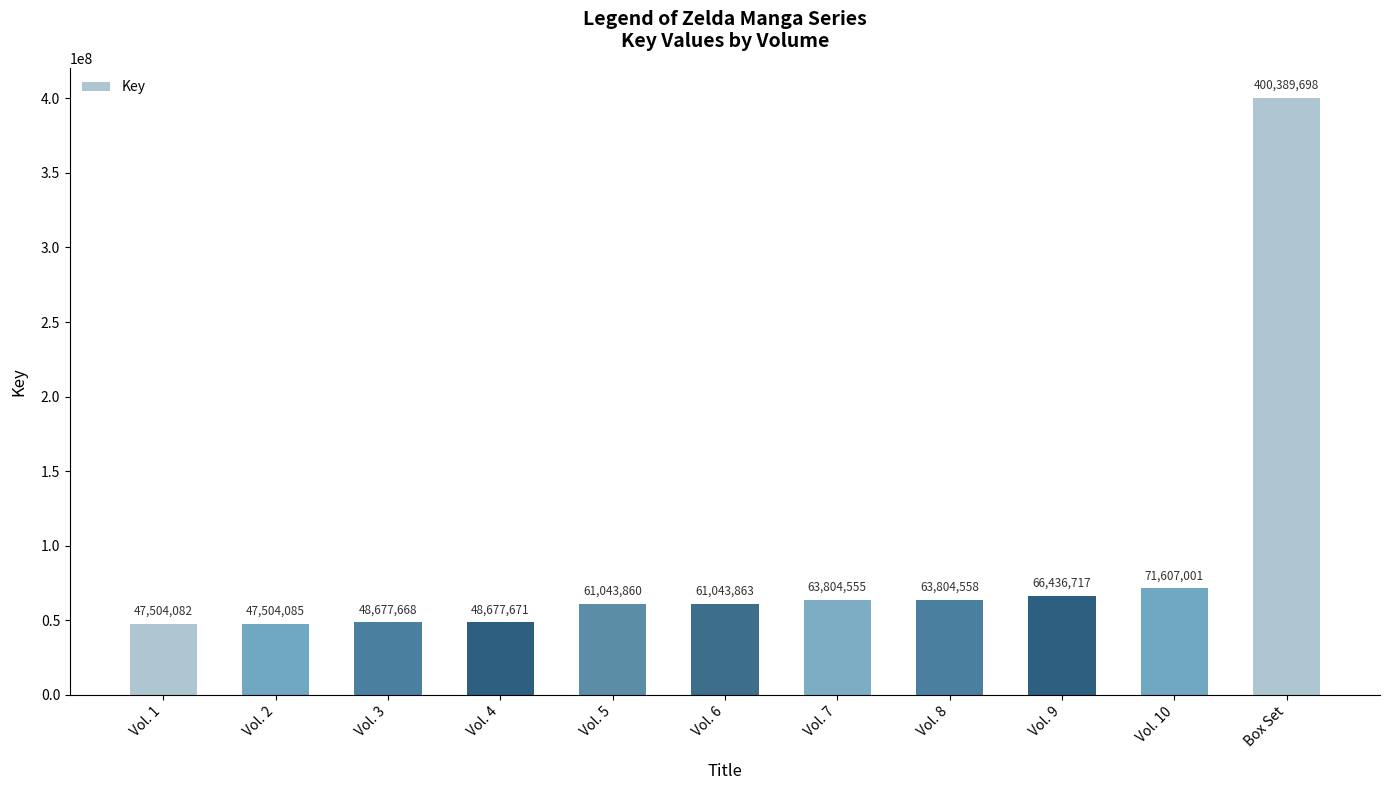

Rank the categories by value from highest to lowest.

Box Set, Vol. 10, Vol. 9, Vol. 8, Vol. 7, Vol. 6, Vol. 5, Vol. 4, Vol. 3, Vol. 2, Vol. 1